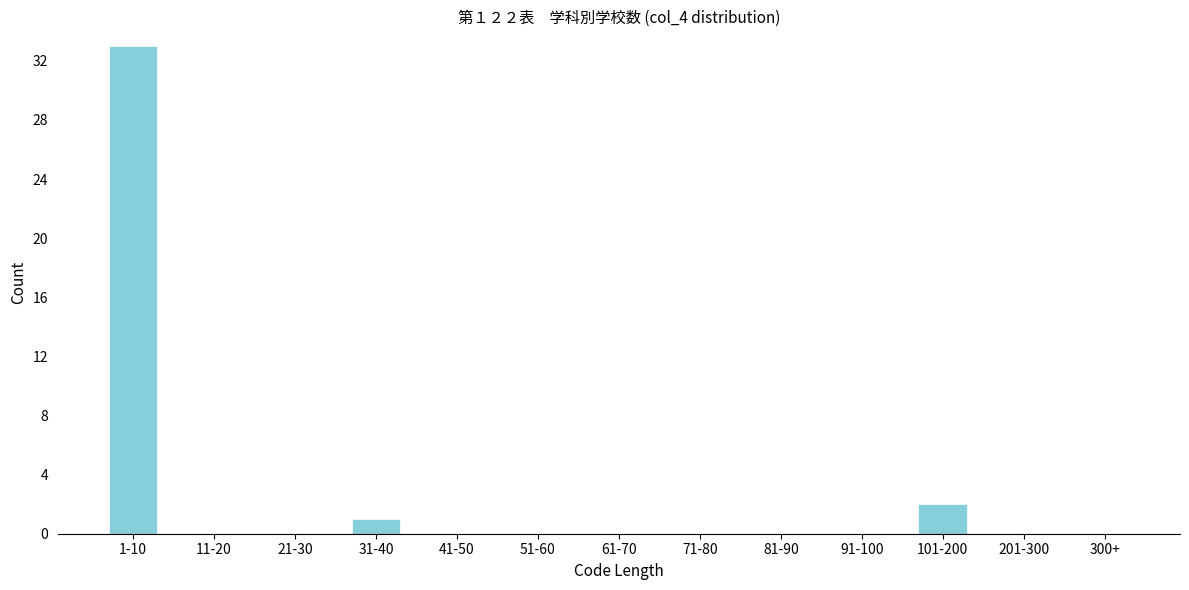

Reading left to right, extract all data points from this chart.

1-10=33	11-20=0	21-30=0	31-40=1	41-50=0	51-60=0	61-70=0	71-80=0	81-90=0	91-100=0	101-200=2	201-300=0	300+=0